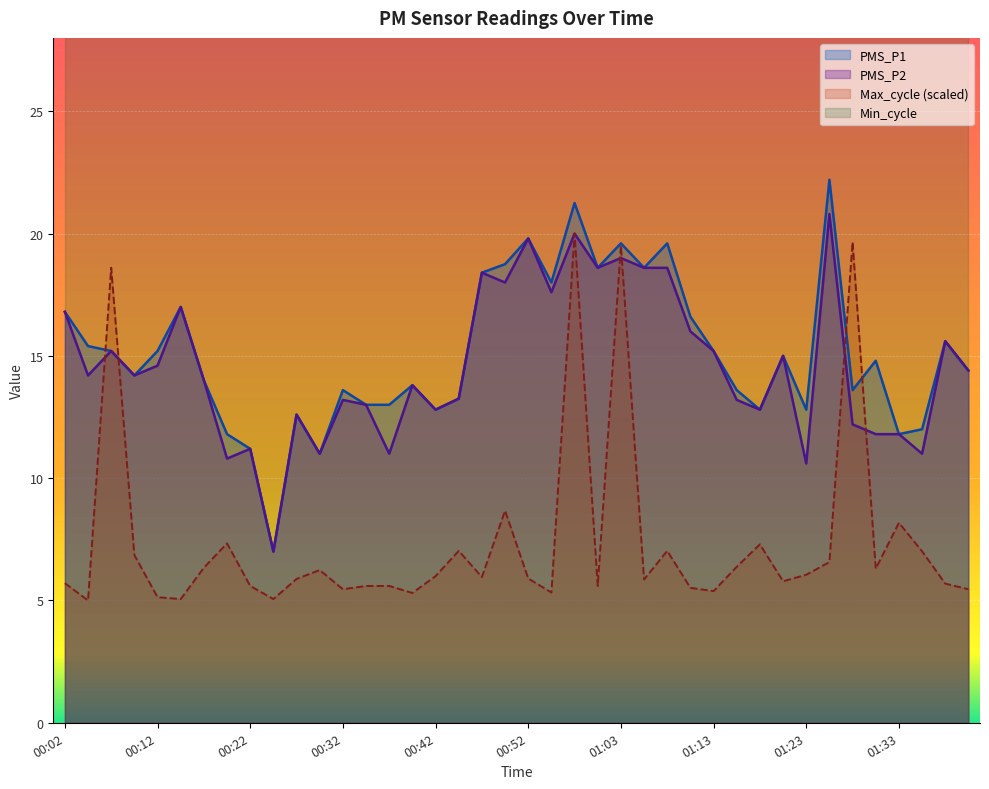

True or false: PMS_P2 has a value of 28.9 at 00:02.

False